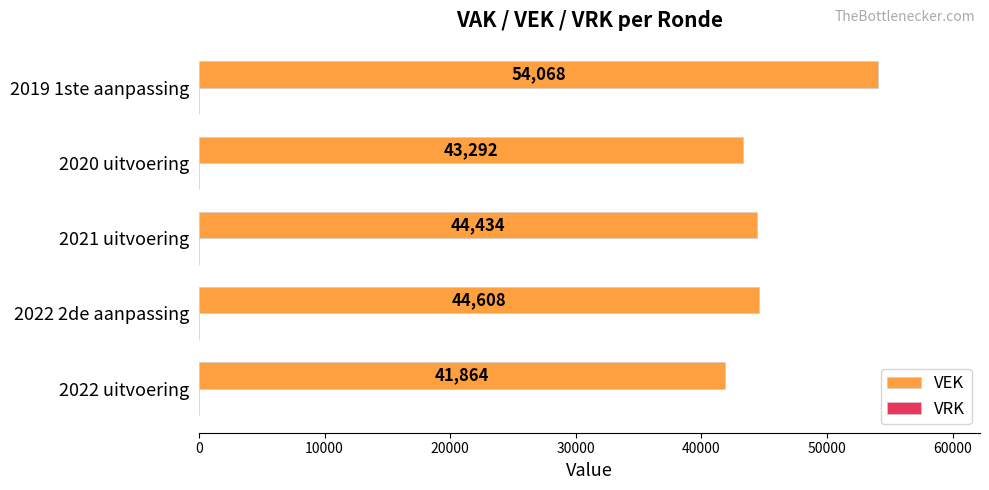

List the labels in order of value, smallest first.

2022 uitvoering, 2020 uitvoering, 2021 uitvoering, 2022 2de aanpassing, 2019 1ste aanpassing